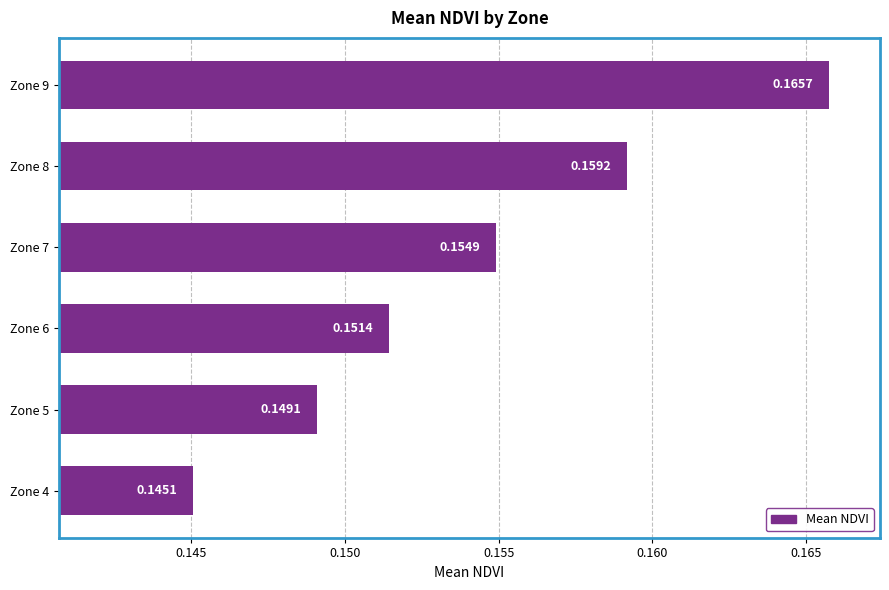

Between Zone 4 and Zone 9, which is larger?

Zone 9